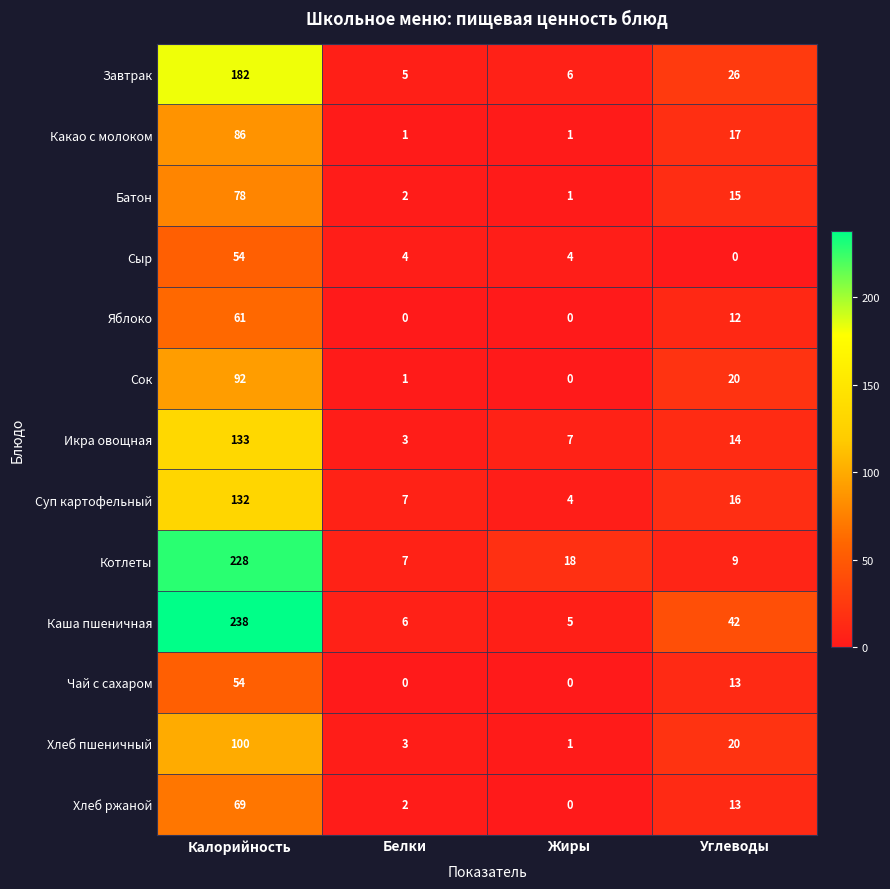

Count the number of data series in this chart.

13